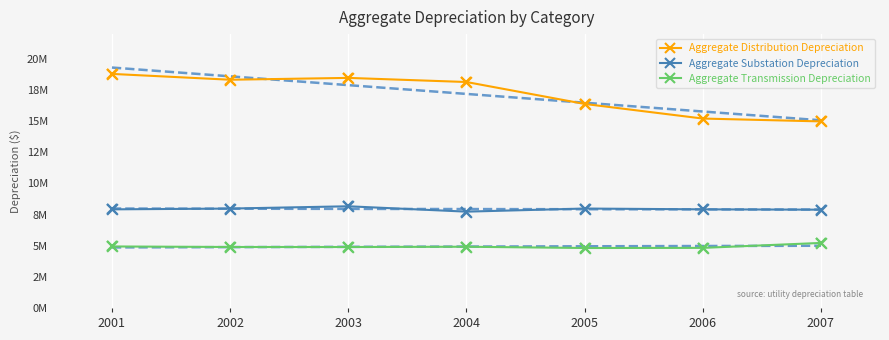

Which series has the widest spread of Y values?

Aggregate Distribution Depreciation